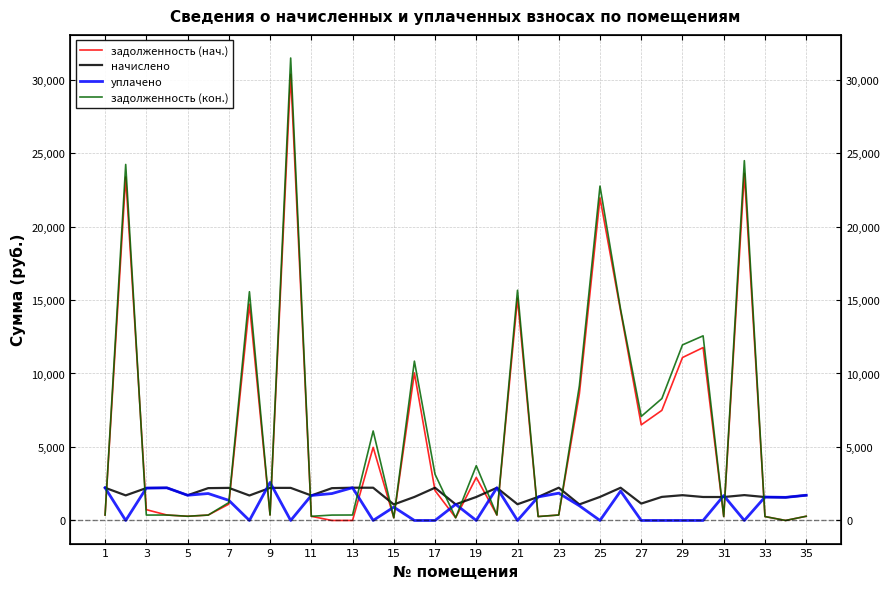

Reading right to left, list all the values displayed in this chart.

задолженность (нач.): 286.0	0.0	265.5	23619.9	265.8	11763.2	11086.1	7491.2	6505.4	14244.0	21948.7	8618.2	371.1	266.8	15111.2	370.4	2926.4	182.8	2033.5	10040.1	181.9	4975.4	0.0	0.0	283.4	30357.2	369.7	14713.8	1109.1	366.6	286.0	369.9	734.8	23370.1	370.8
начислено: 1716.1	1571.5	1593.0	1724.9	1594.9	1596.7	1719.8	1603.9	1148.3	2226.0	1602.8	1092.6	2228.5	1601.0	1103.5	2222.7	1597.7	1097.0	2225.6	1599.2	1088.9	2227.4	2228.5	2197.2	1700.1	2216.9	2218.0	1699.7	2216.5	2199.4	1715.8	2219.1	2204.5	1706.6	2224.9
уплачено: 1716.1	1571.5	1593.0	0.0	1693.2	0.0	0.0	0.0	0.0	2000.0	0.0	1000.0	1857.1	1600.4	0.0	2222.7	0.0	1097.0	0.0	0.0	907.9	0.0	2228.5	1831.0	1700.1	0.0	2587.6	0.0	1369.4	1832.8	1715.8	2219.0	2204.5	0.0	2224.9
задолженность (кон.): 286.0	0.0	265.5	24482.3	265.8	12561.5	11946.0	8293.1	7079.5	14357.0	22750.1	9164.5	371.4	266.8	15663.0	370.4	3725.3	182.8	3146.4	10839.7	181.5	6089.1	371.4	366.2	283.4	31465.6	369.7	15563.6	1217.3	366.6	286.0	369.9	367.4	24223.4	370.8